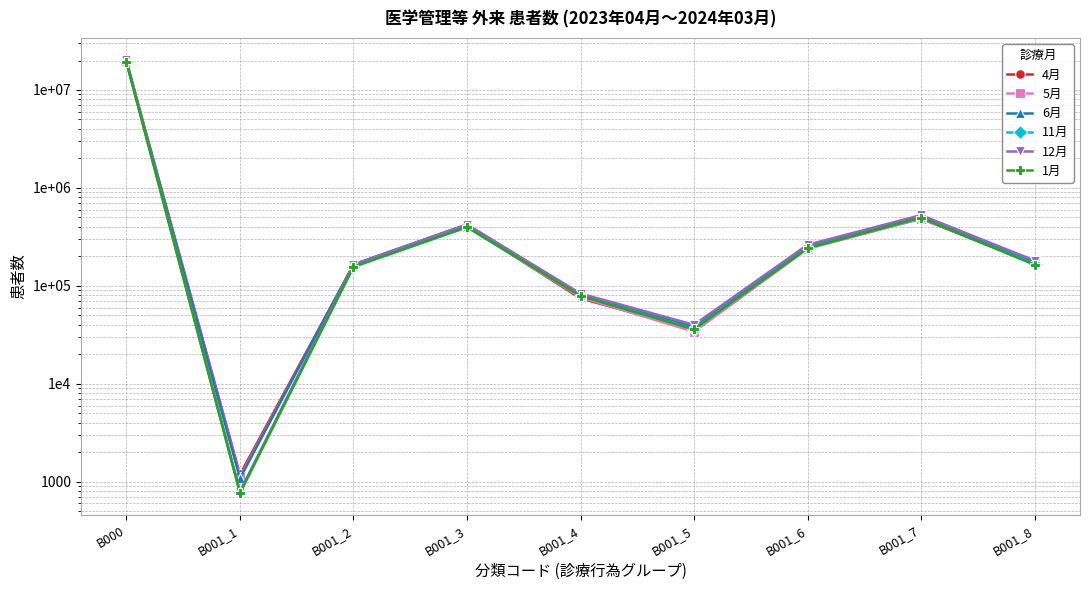

The 1月 series shows 279267 at B001_8. True or false?

False